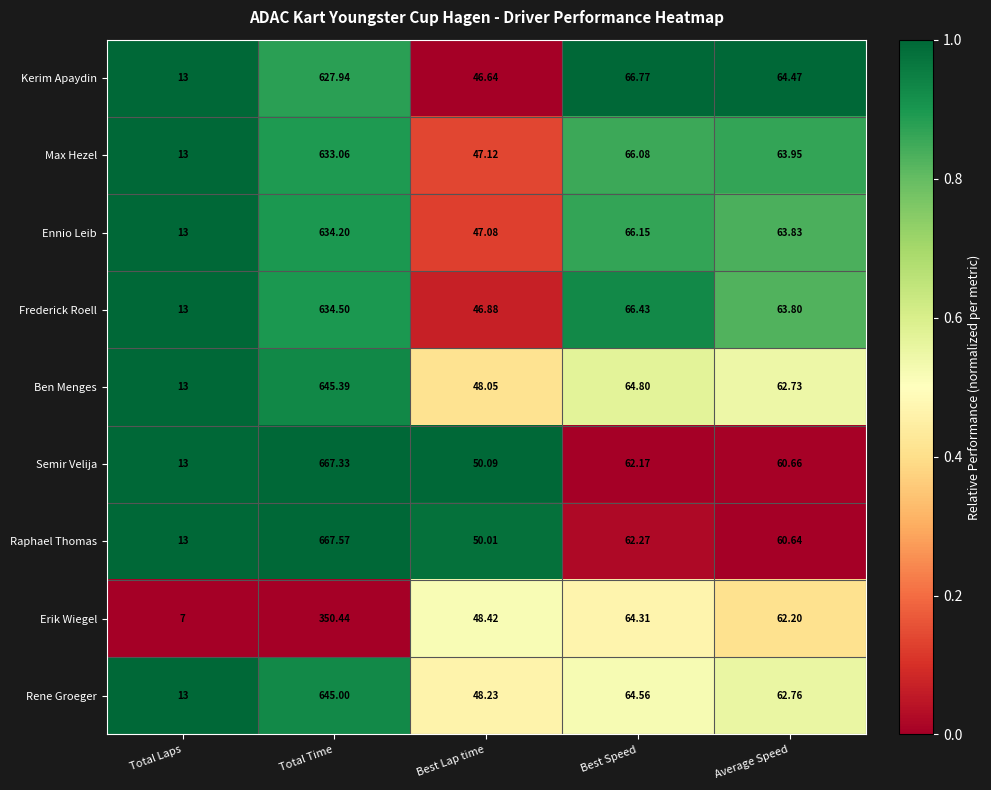

Which series has the largest total across all categories?

Raphael Thomas